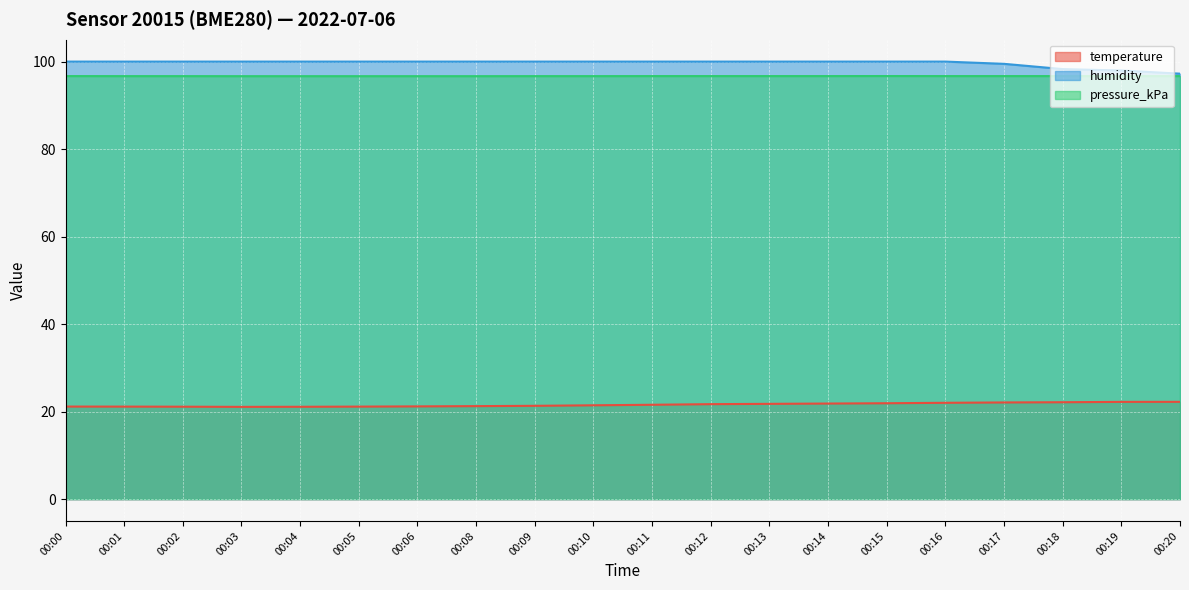

At which label does temperature reach its minimum?

00:03